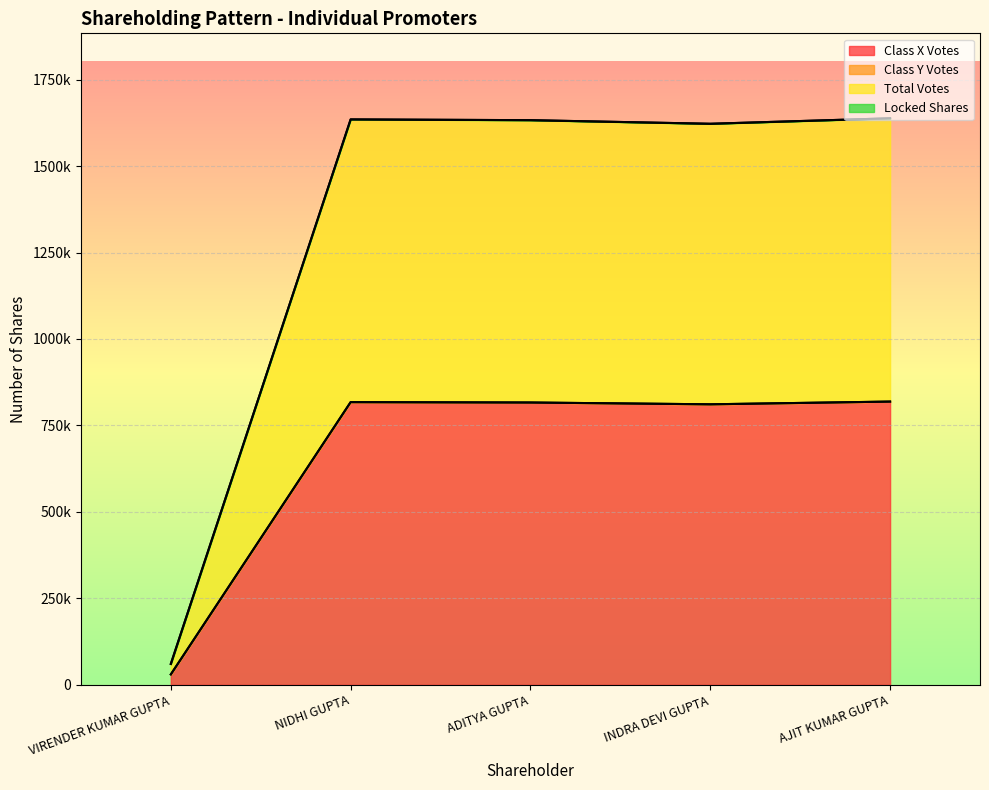

Does the chart display data point markers on the line(s)?

No